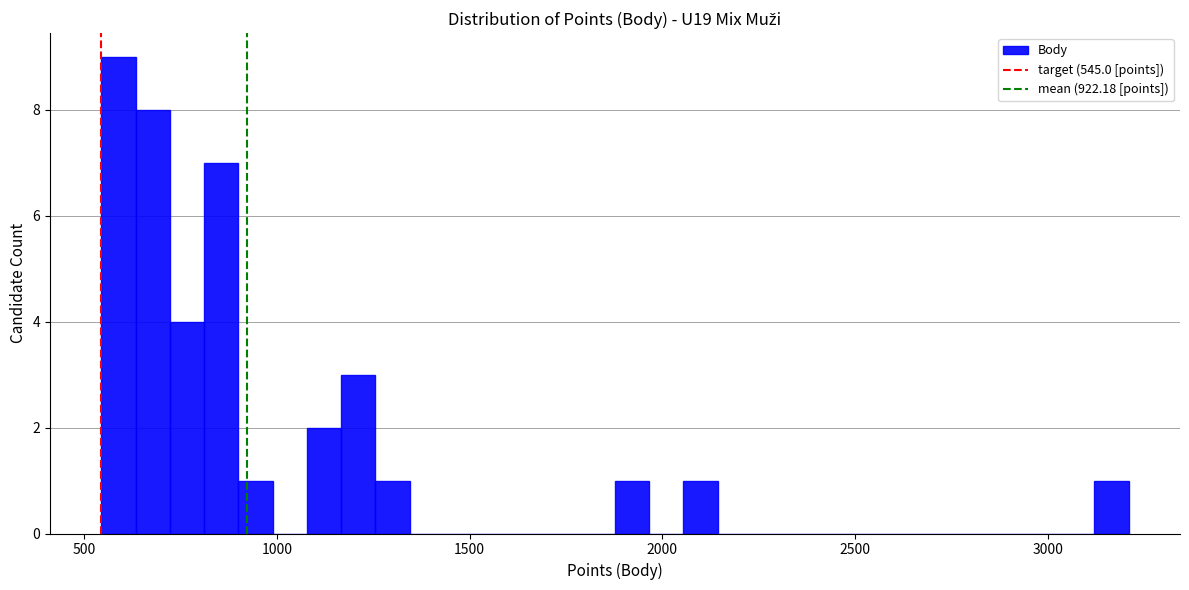

Read against the x-axis, roughly where is the centre of the tallest bar?

600